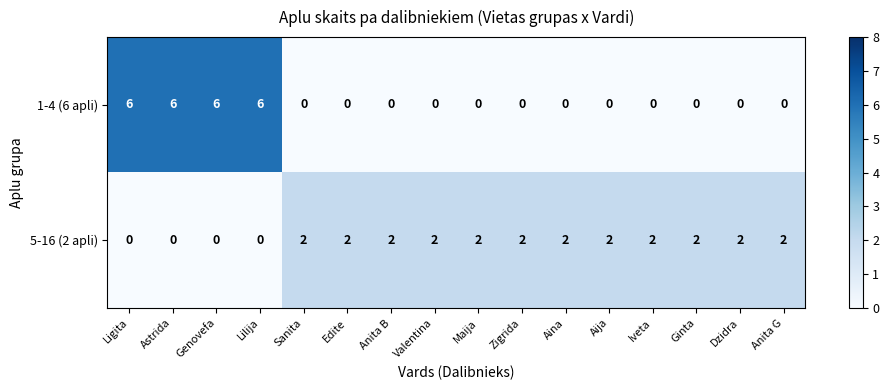

Between Astrida and Zigrida, which series saw the biggest shift?

1-4 (6 apli)